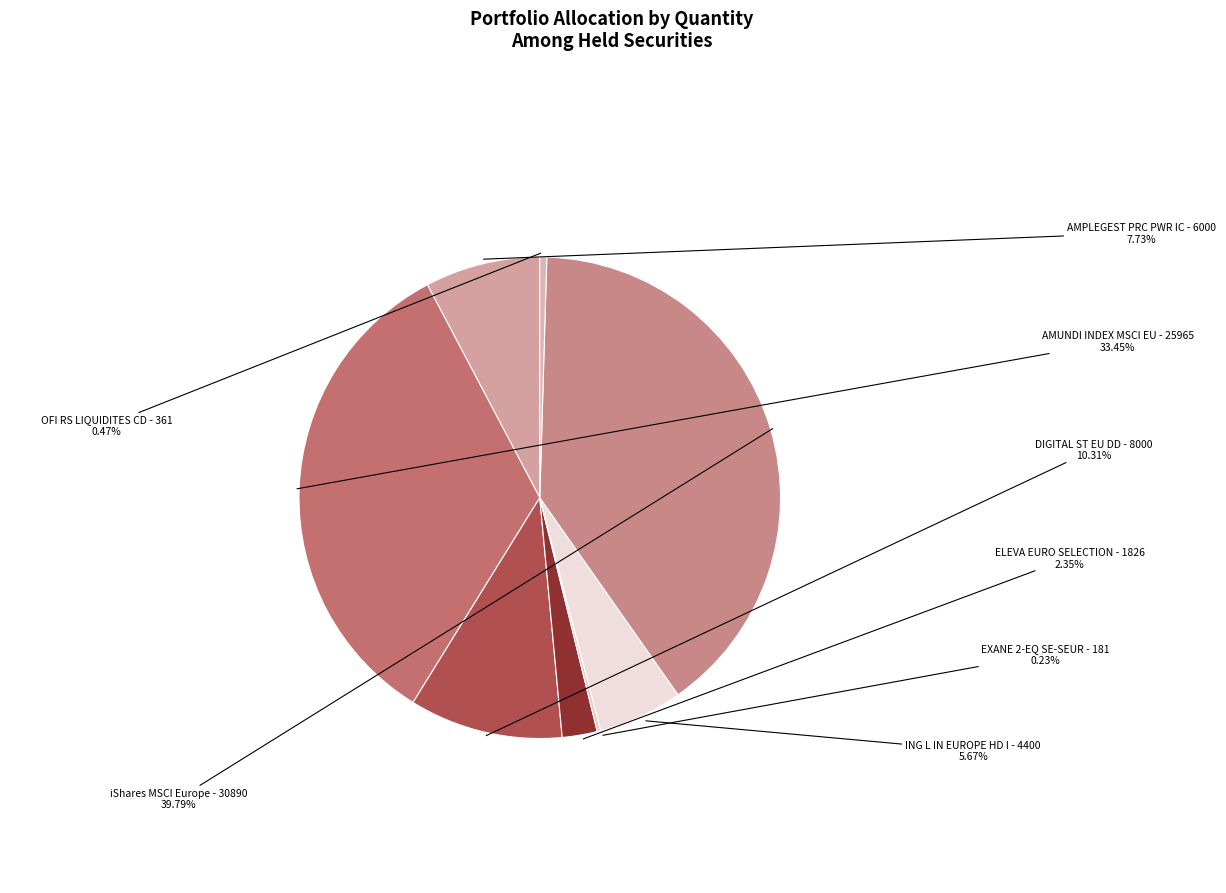

Is there a majority slice in this chart?

No